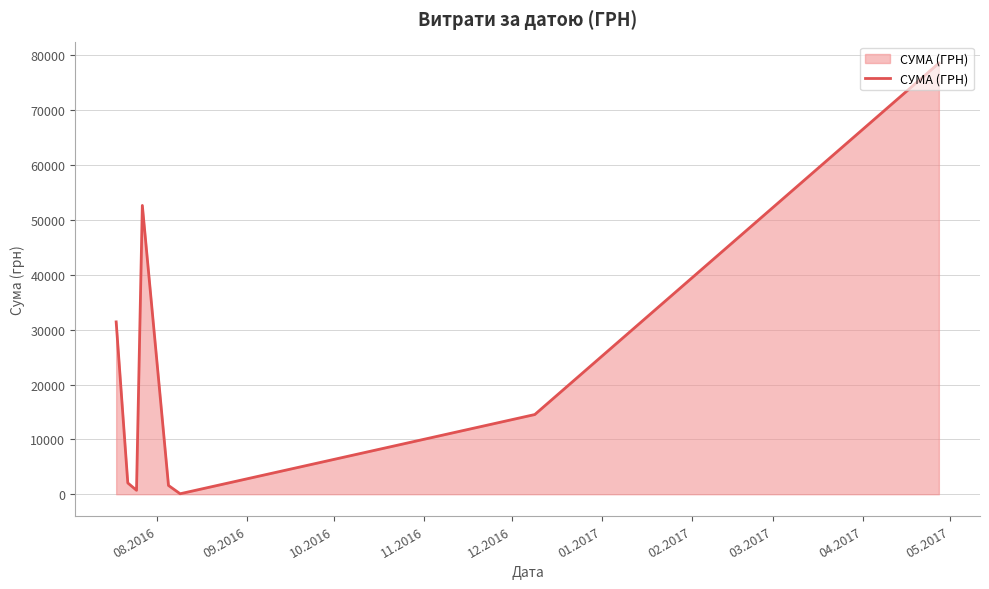

Reading left to right, extract all data points from this chart.

31424.0	2056.2	717.0	52658.0	1596.0	85.0	14530.0	78600.0